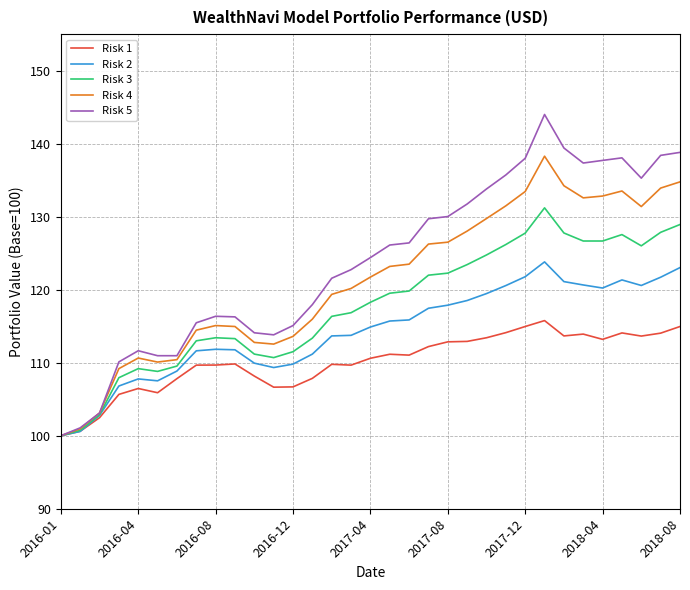

Rank the series by their maximum value, from lowest to highest.

Risk 1, Risk 2, Risk 3, Risk 4, Risk 5